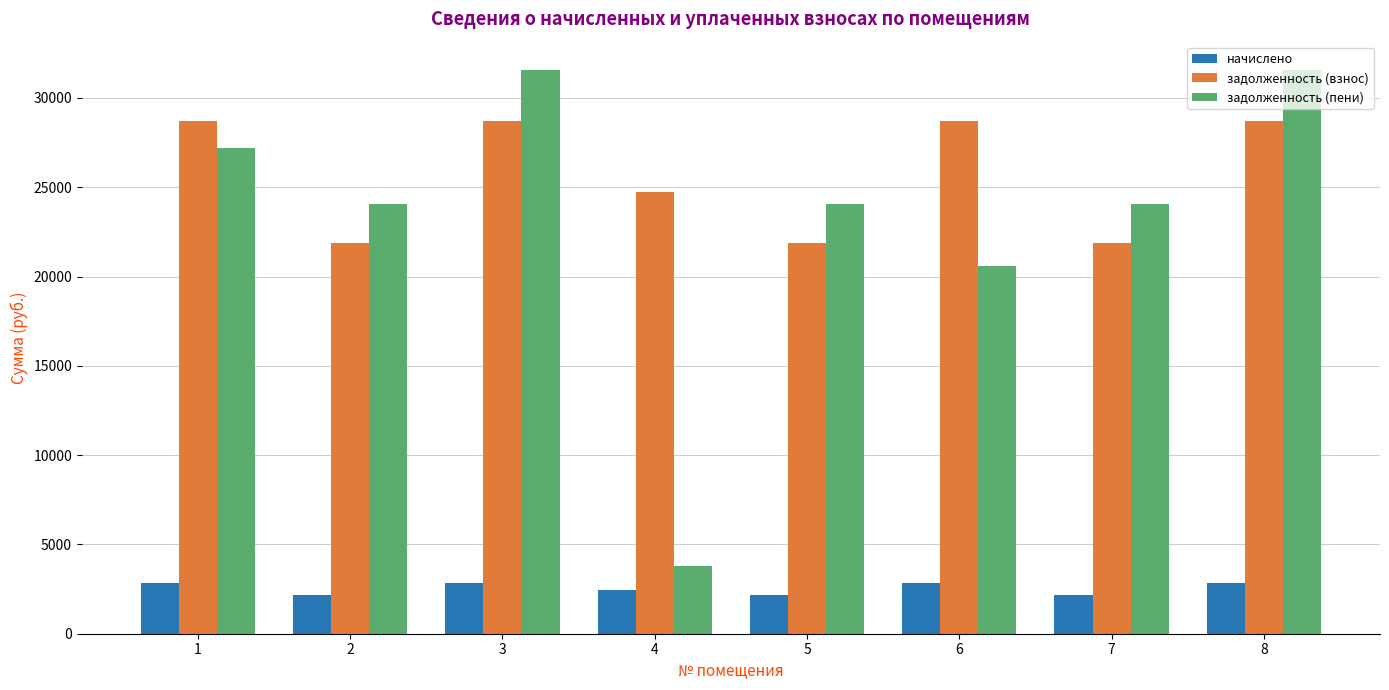

What is the value of the начислено bar at the 7th from the left?

2172.3